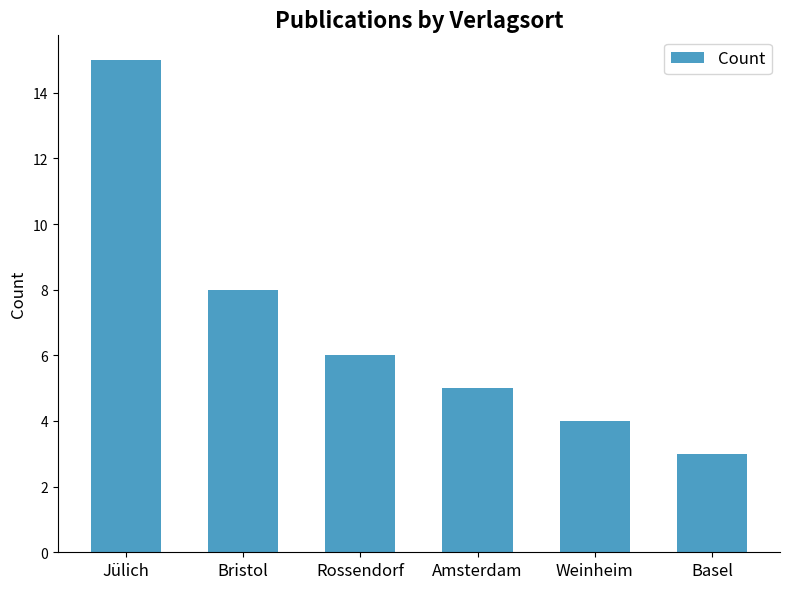

What is the label of the 6th bar from the left?

Basel